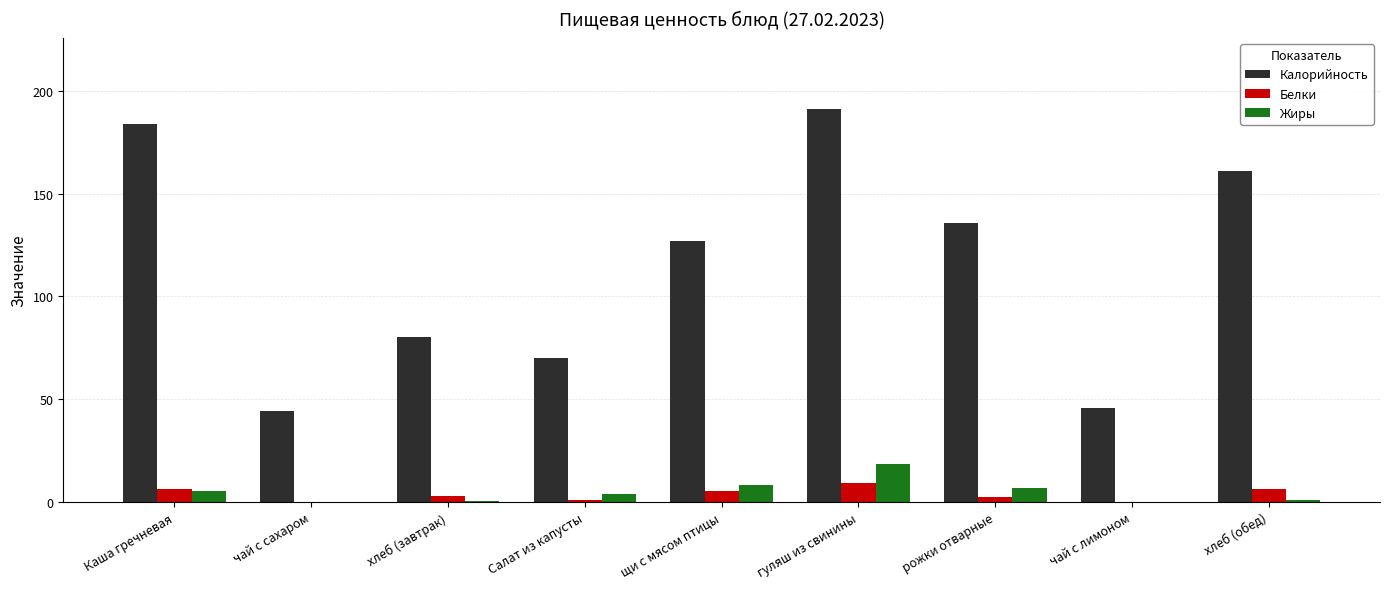

What is the highest value of the Белки series?

9.4